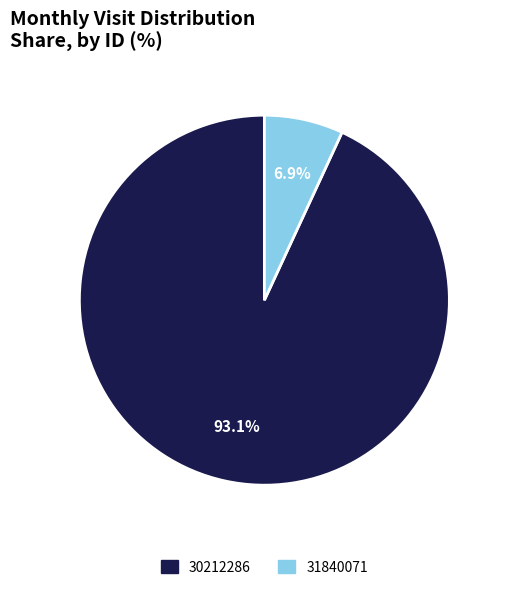

Does any single category account for the majority?

Yes